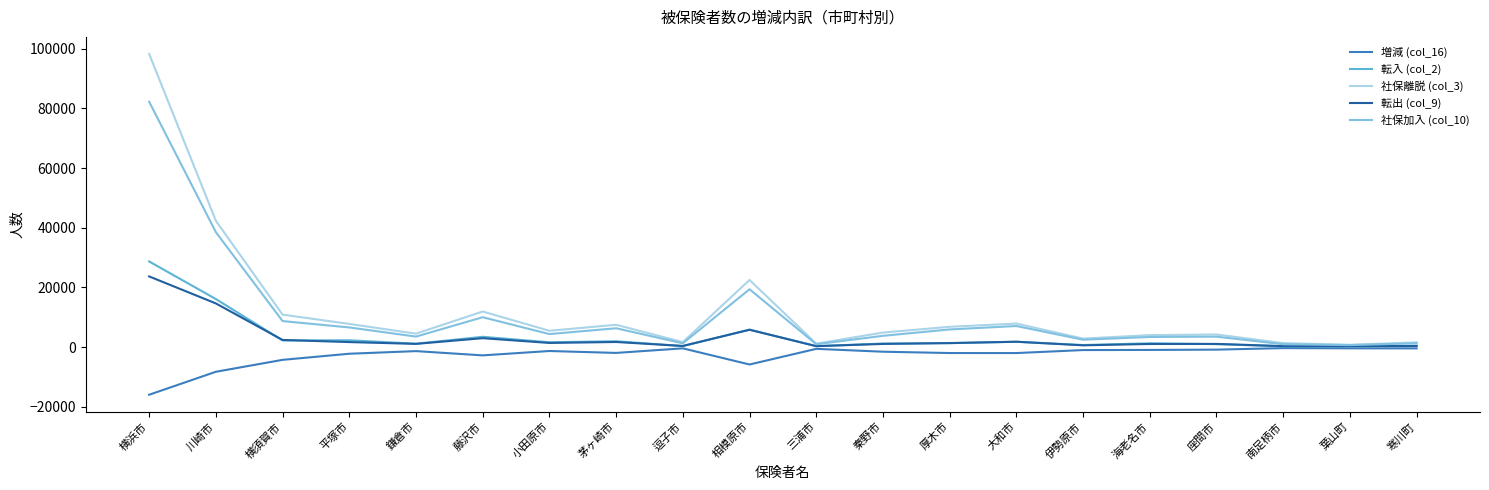

At which category does 社保離脱 (col_3) reach its first local peak?

藤沢市